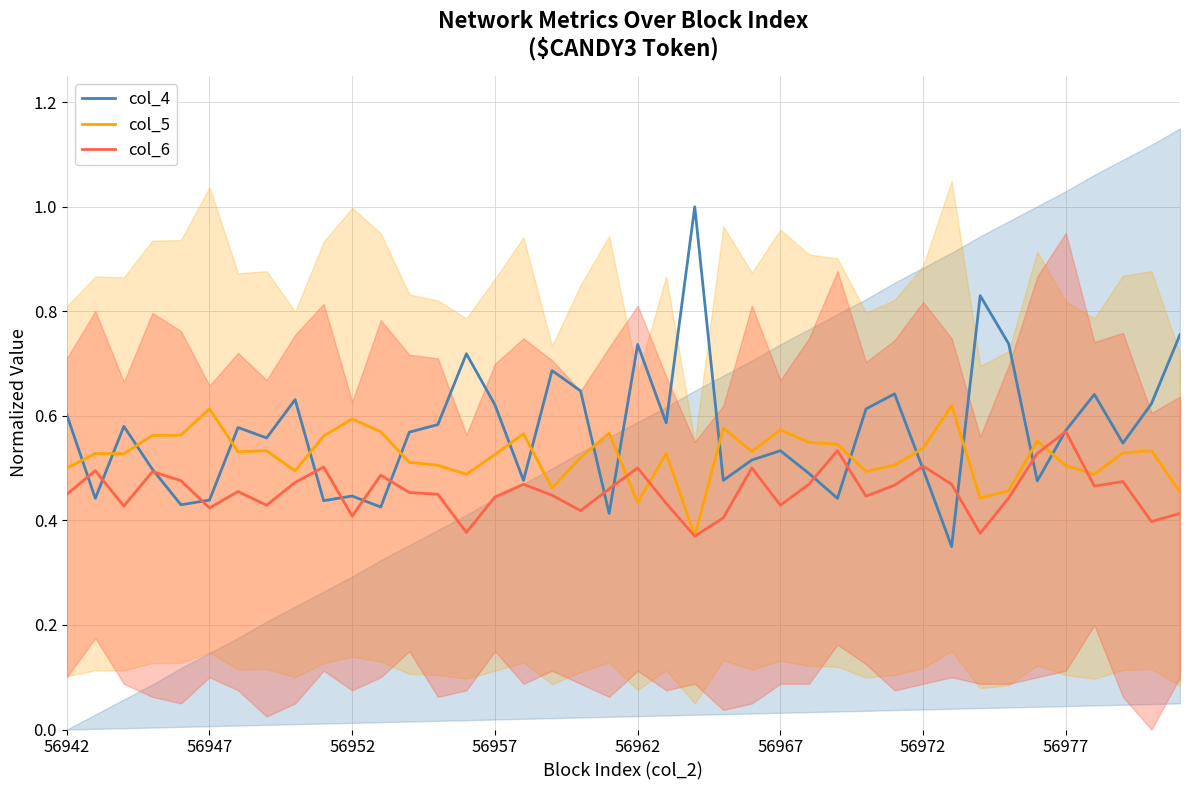

Reading left to right, transcribe all the data shown in this chart.

col_4: 0.6	0.4	0.6	0.5	0.4	0.4	0.6	0.6	0.6	0.4	0.4	0.4	0.6	0.6	0.7	0.6	0.5	0.7	0.6	0.4	0.7	0.6	1.0	0.5	0.5	0.5	0.5	0.4	0.6	0.6	0.5	0.3	0.8	0.7	0.5	0.6	0.6	0.5	0.6	0.8
col_5: 0.5	0.5	0.5	0.6	0.6	0.6	0.5	0.5	0.5	0.6	0.6	0.6	0.5	0.5	0.5	0.5	0.6	0.5	0.5	0.6	0.4	0.5	0.4	0.6	0.5	0.6	0.5	0.5	0.5	0.5	0.5	0.6	0.4	0.5	0.6	0.5	0.5	0.5	0.5	0.5
col_6: 0.5	0.5	0.4	0.5	0.5	0.4	0.5	0.4	0.5	0.5	0.4	0.5	0.5	0.5	0.4	0.4	0.5	0.4	0.4	0.5	0.5	0.4	0.4	0.4	0.5	0.4	0.5	0.5	0.4	0.5	0.5	0.5	0.4	0.4	0.5	0.6	0.5	0.5	0.4	0.4